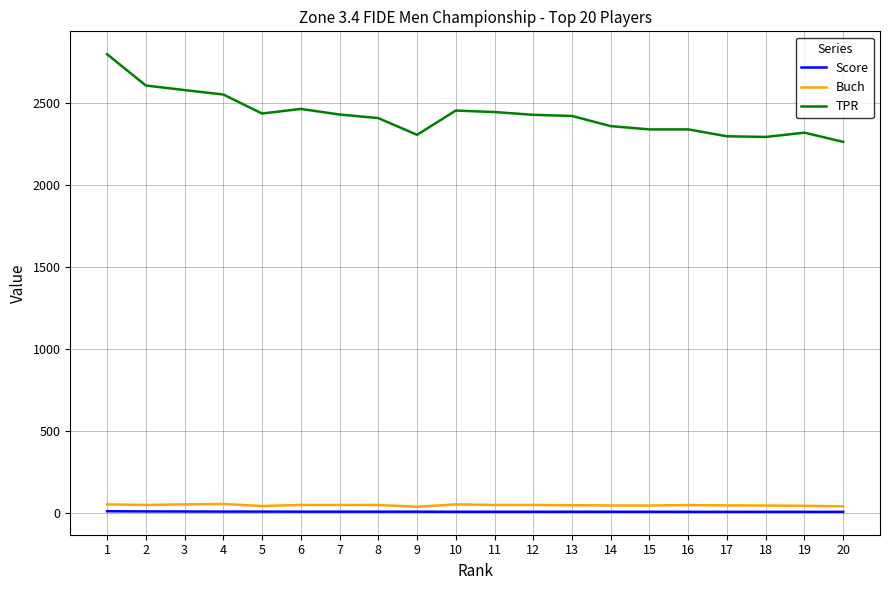

Which series has the largest total across all categories?

TPR